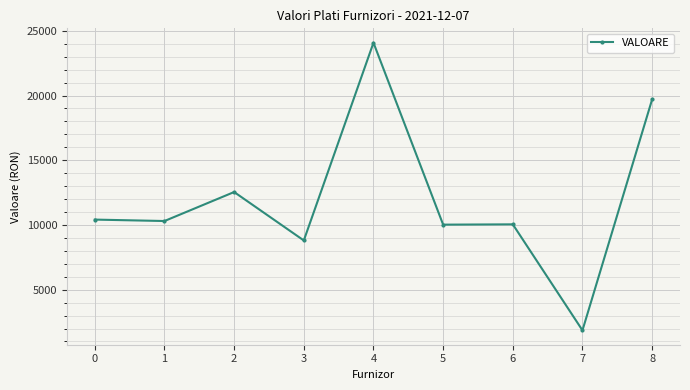

Approximately how many times larger is the value at 6 compared to 5?

1.0